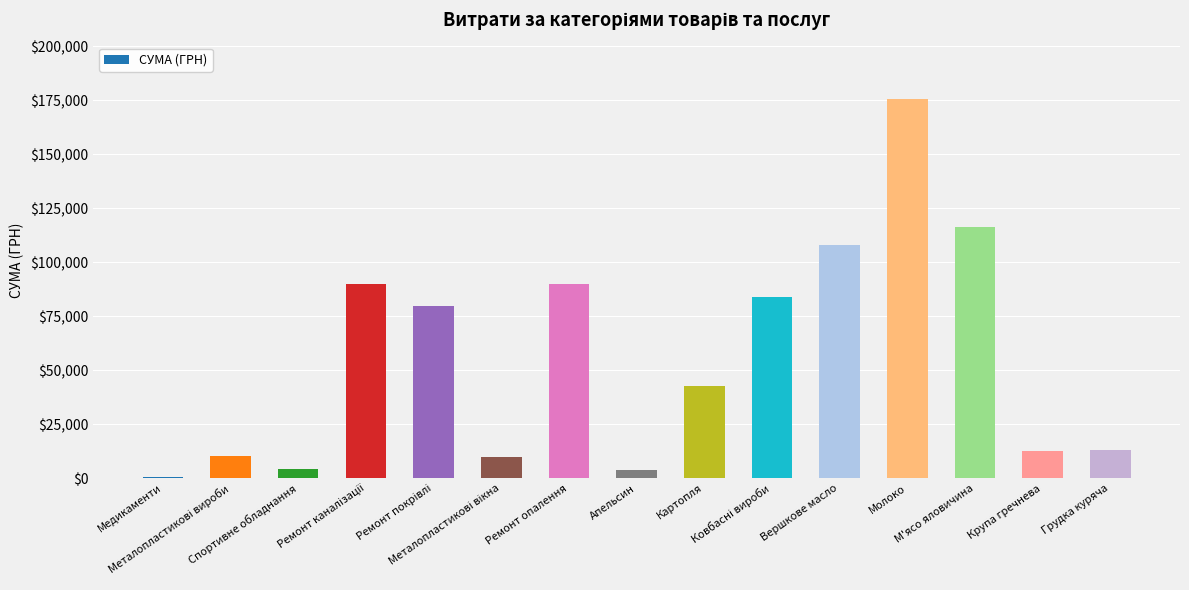

What is the sum of all values?

840830.7